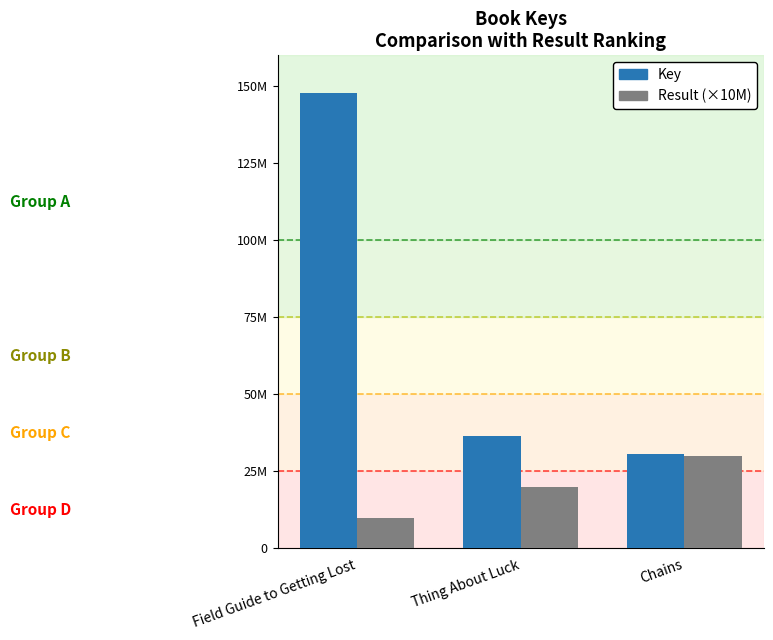

Are the bars grouped side by side (vs. stacked)?

Yes